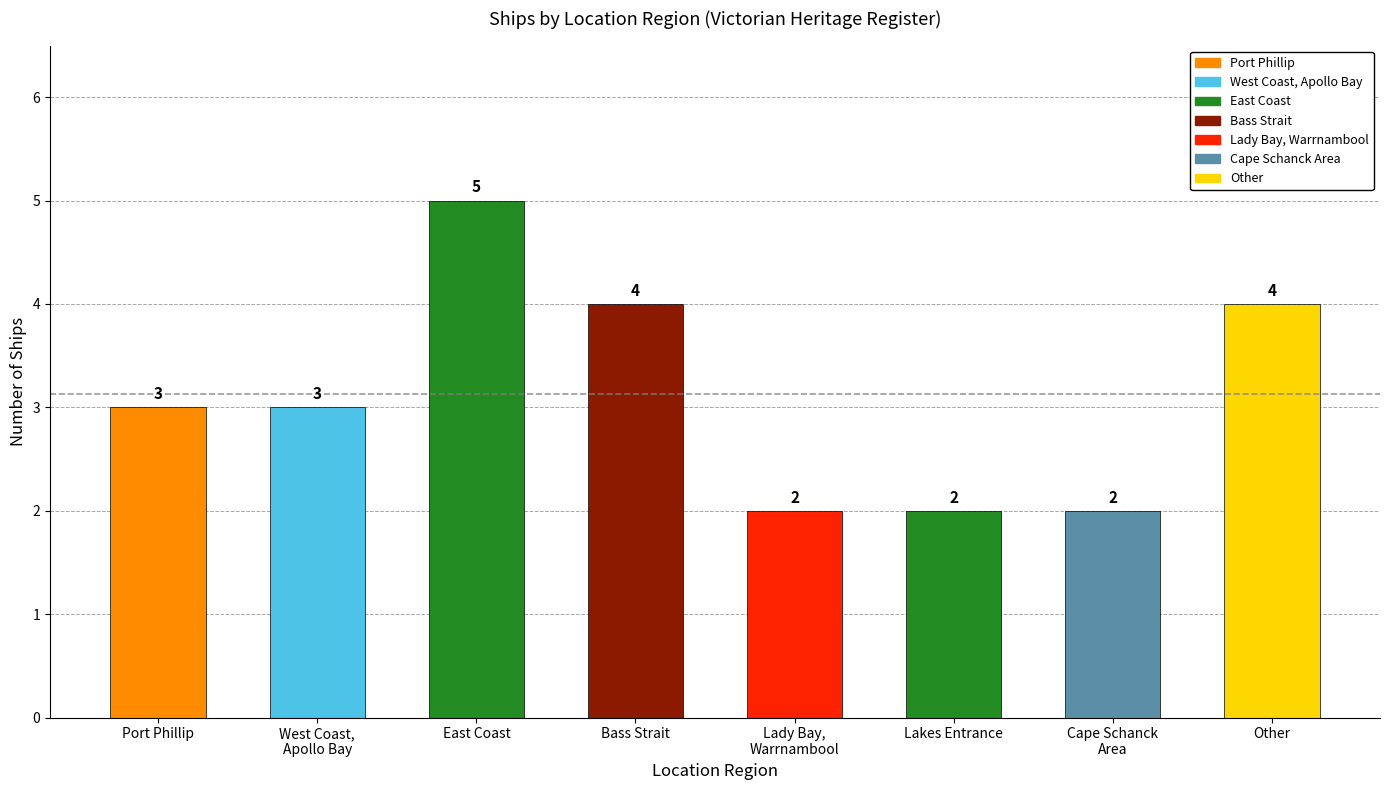

What value does the data have at East Coast?

5